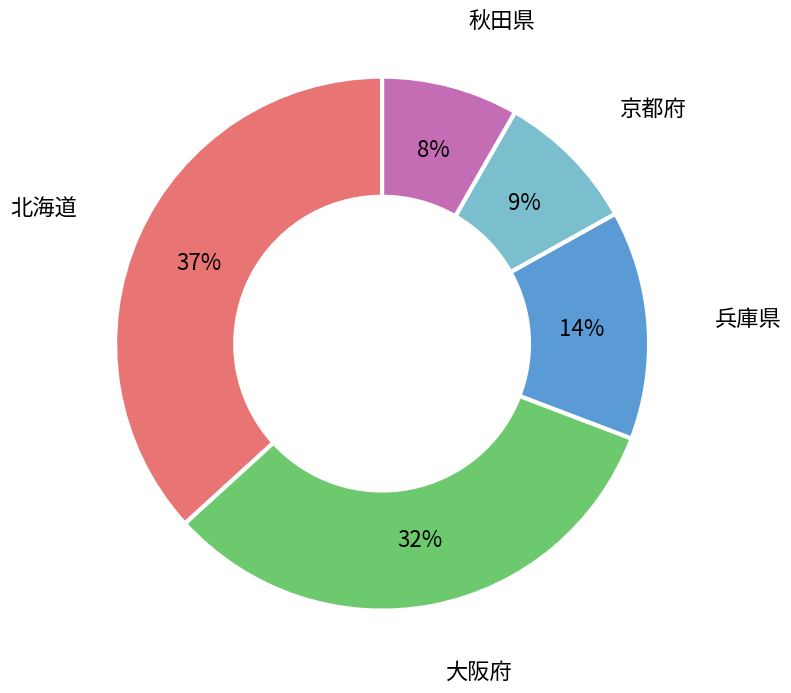

Combined, do 京都府 and 北海道 account for over 50%?

No